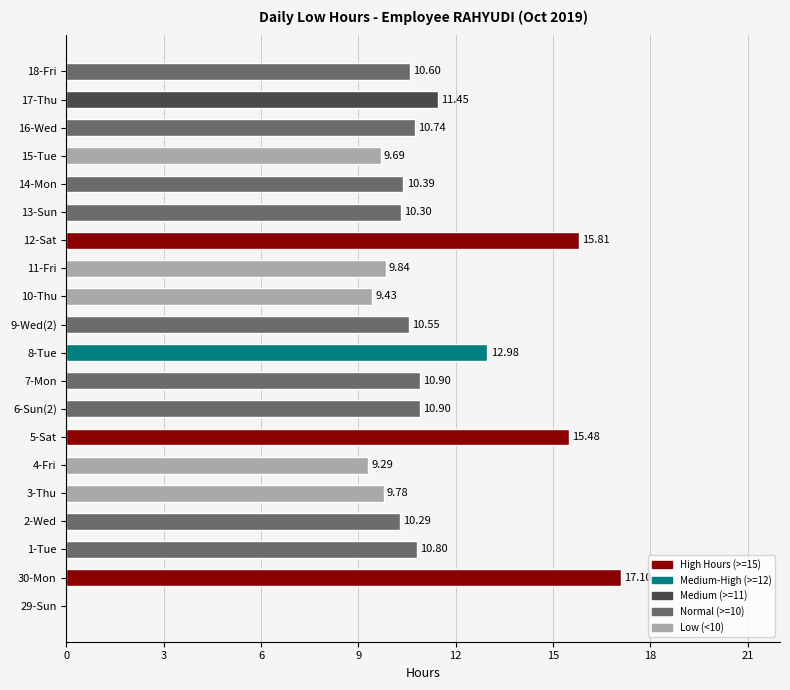

What is the change in value from 1-Tue to 12-Sat?

+5.0